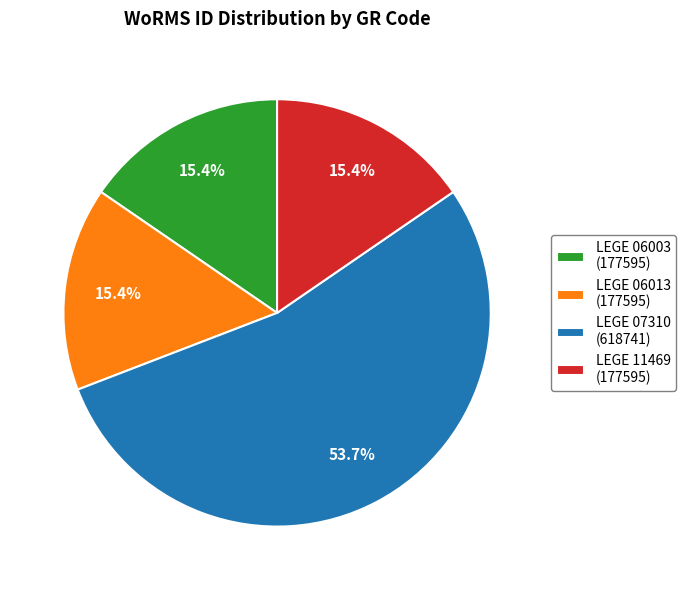

What is the total percentage of LEGE 07310 and LEGE 11469?

69.2%